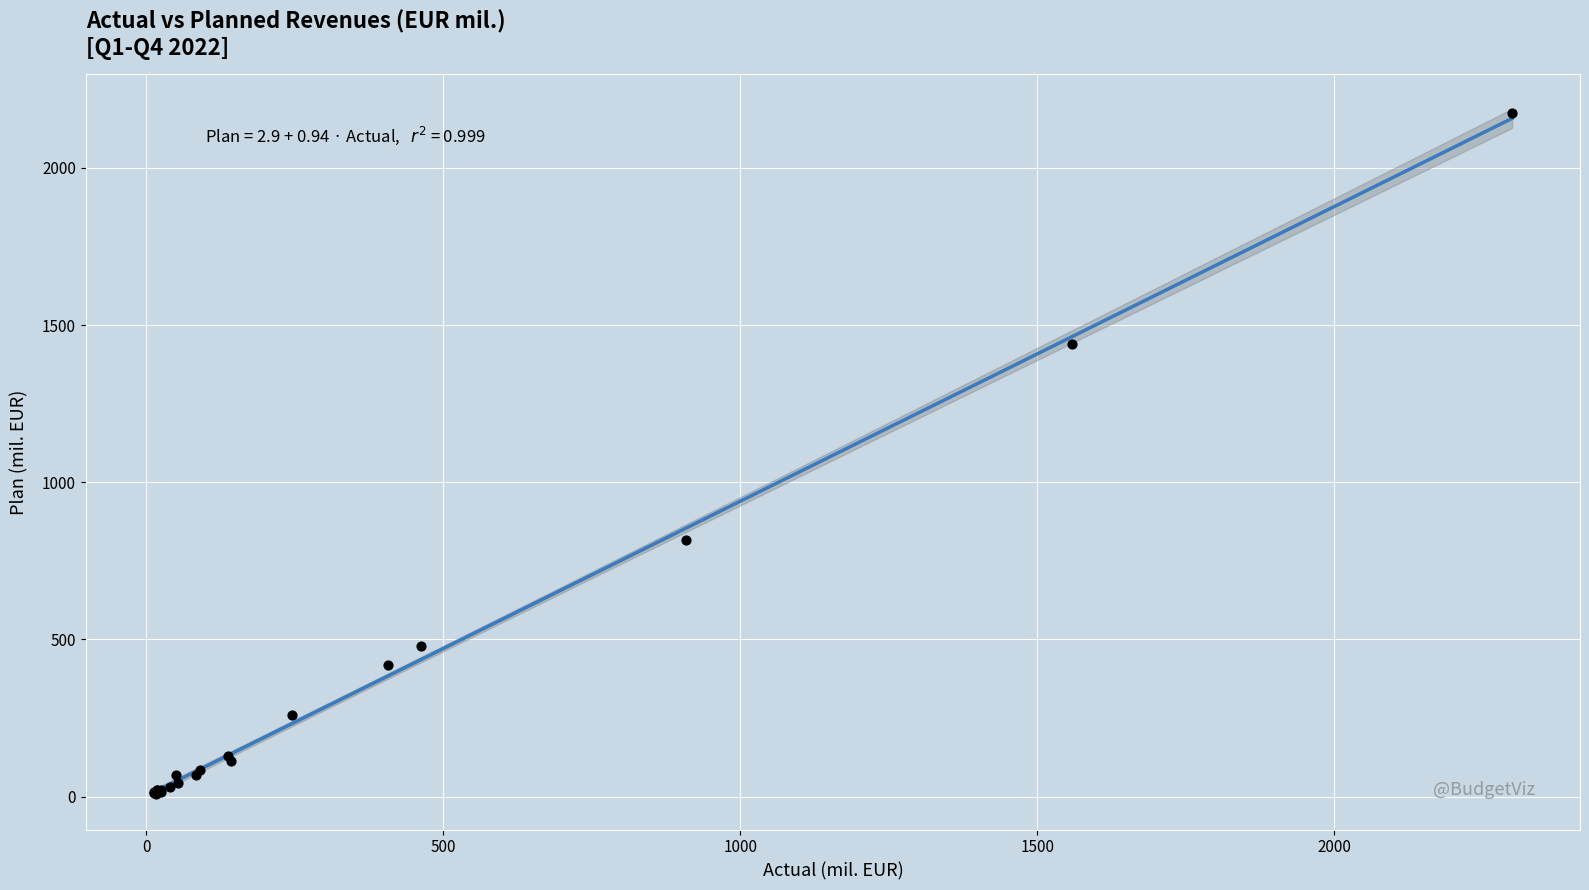

What Y value in the scatter plot is closest to 1091?

814.8